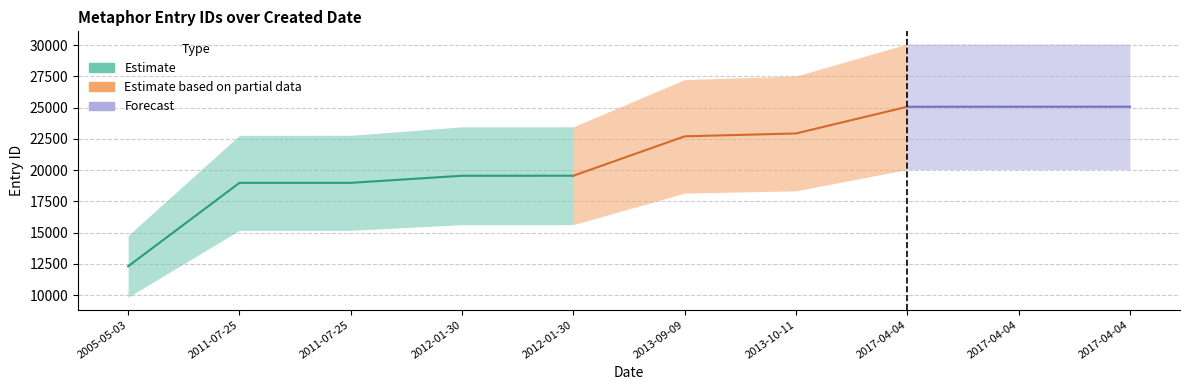

Which label corresponds to the smallest value in the chart?

2005-05-03